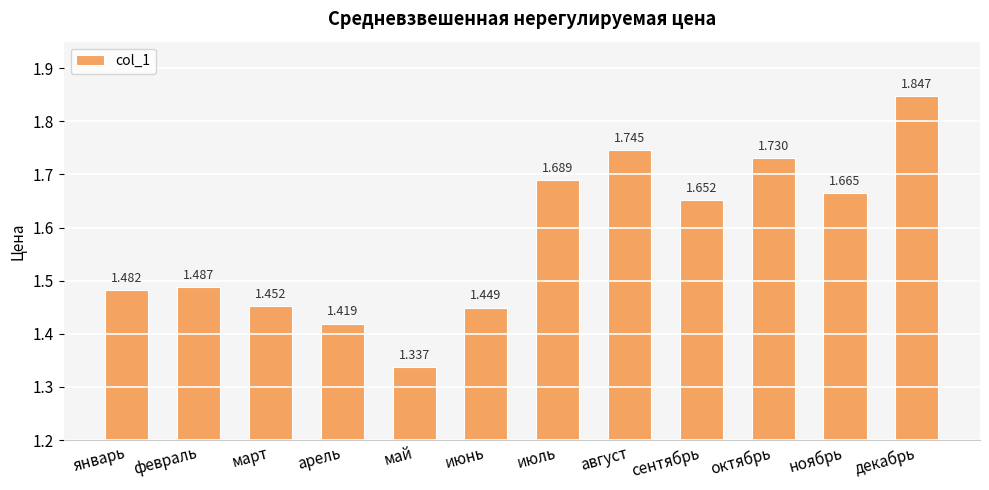

Which category has the lowest value across all series?

май